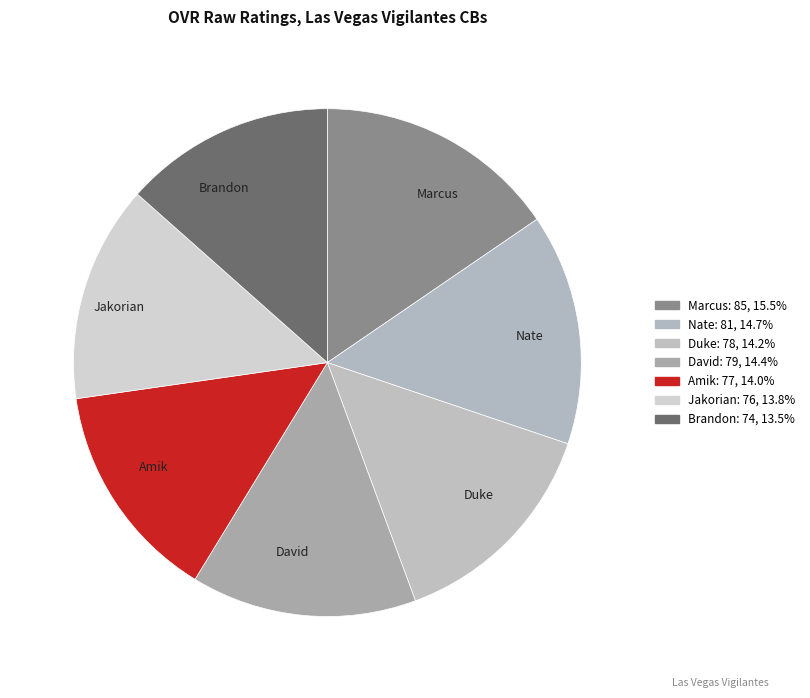

Does Jakorian represent more than half of the total?

No